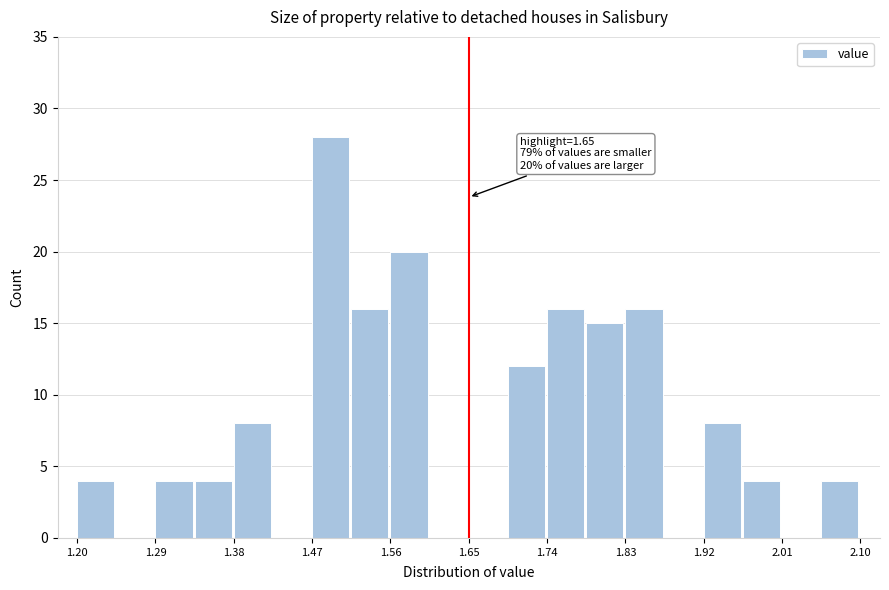

Over which range of the x-axis is the bar tallest?

1.470 to 1.515